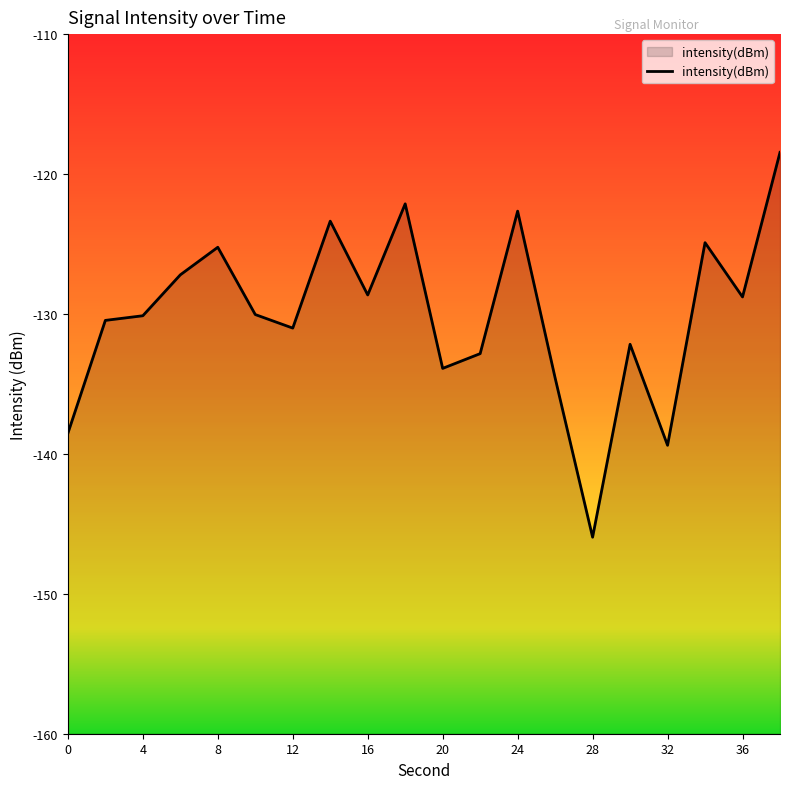

How many points are higher than both their immediate neighbors (excluding endpoints)?

6